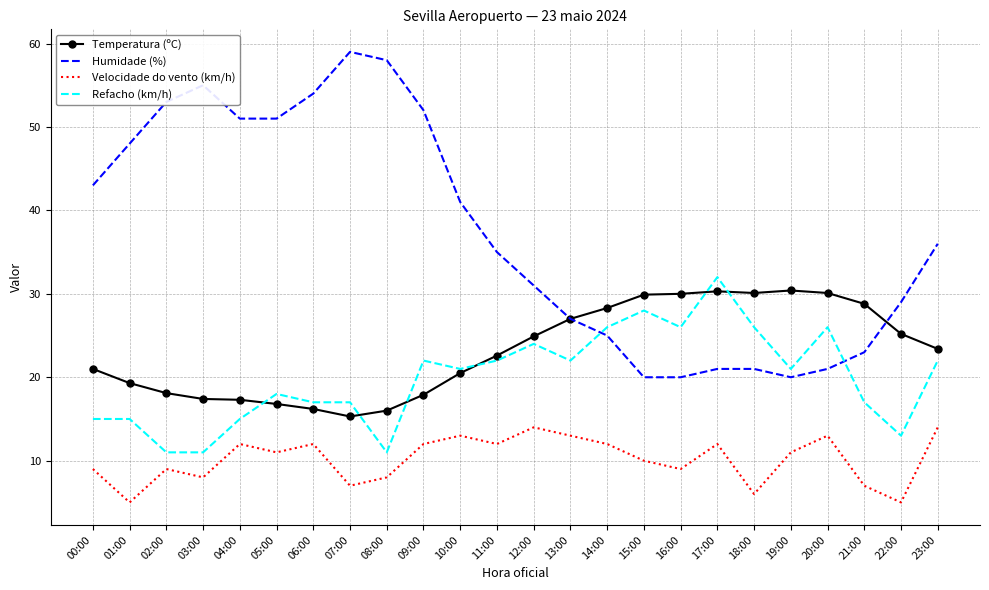

True or false: Humidade (%) and Velocidade do vento (km/h) cross at least once.

False